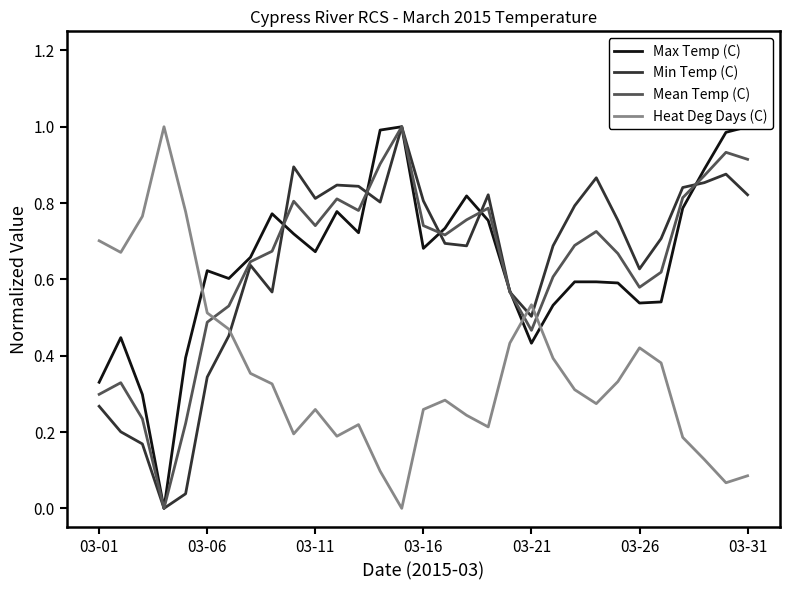

Reading right to left, list all the values displayed in this chart.

Max Temp (C): 1.0	1.0	0.9	0.8	0.5	0.5	0.6	0.6	0.6	0.5	0.4	0.6	0.8	0.8	0.7	0.7	1.0	1.0	0.7	0.8	0.7	0.7	0.8	0.7	0.6	0.6	0.4	0.0	0.3	0.4	0.3
Min Temp (C): 0.8	0.9	0.9	0.8	0.7	0.6	0.8	0.9	0.8	0.7	0.5	0.6	0.8	0.7	0.7	0.8	1.0	0.8	0.8	0.8	0.8	0.9	0.6	0.6	0.5	0.3	0.0	0.0	0.2	0.2	0.3
Mean Temp (C): 0.9	0.9	0.9	0.8	0.6	0.6	0.7	0.7	0.7	0.6	0.5	0.6	0.8	0.8	0.7	0.7	1.0	0.9	0.8	0.8	0.7	0.8	0.7	0.6	0.5	0.5	0.2	0.0	0.2	0.3	0.3
Heat Deg Days (C): 0.1	0.1	0.1	0.2	0.4	0.4	0.3	0.3	0.3	0.4	0.5	0.4	0.2	0.2	0.3	0.3	0.0	0.1	0.2	0.2	0.3	0.2	0.3	0.4	0.5	0.5	0.8	1.0	0.8	0.7	0.7